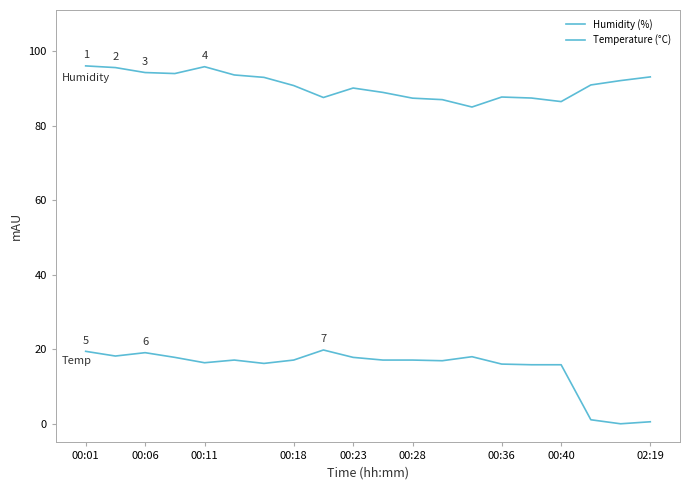

What is the difference between the second highest and minimum values in the Temperature (°C) series?

19.4